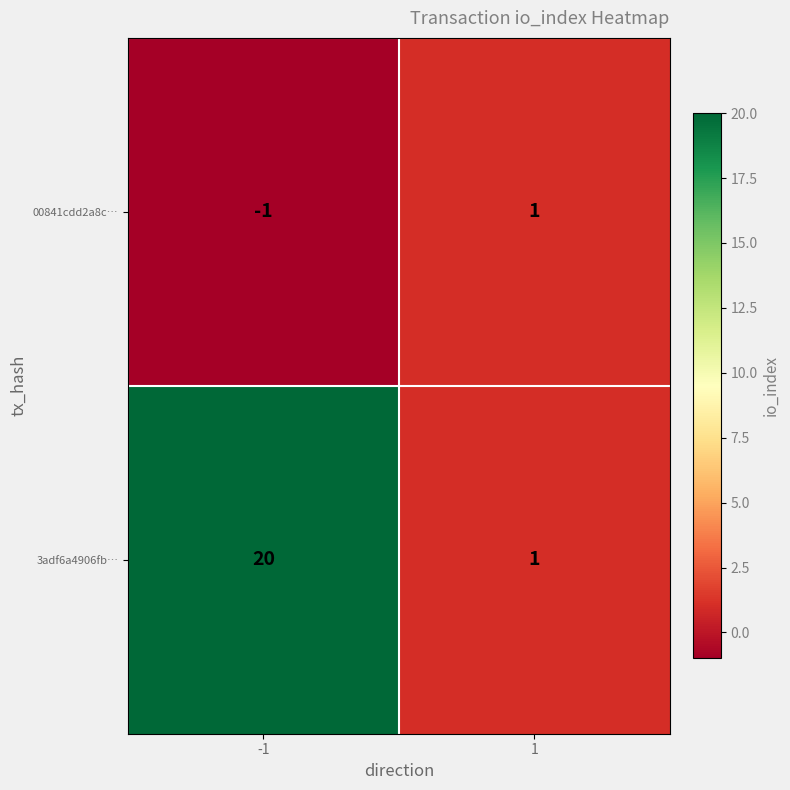

Which series has the largest total across all categories?

3adf6a4906fb…